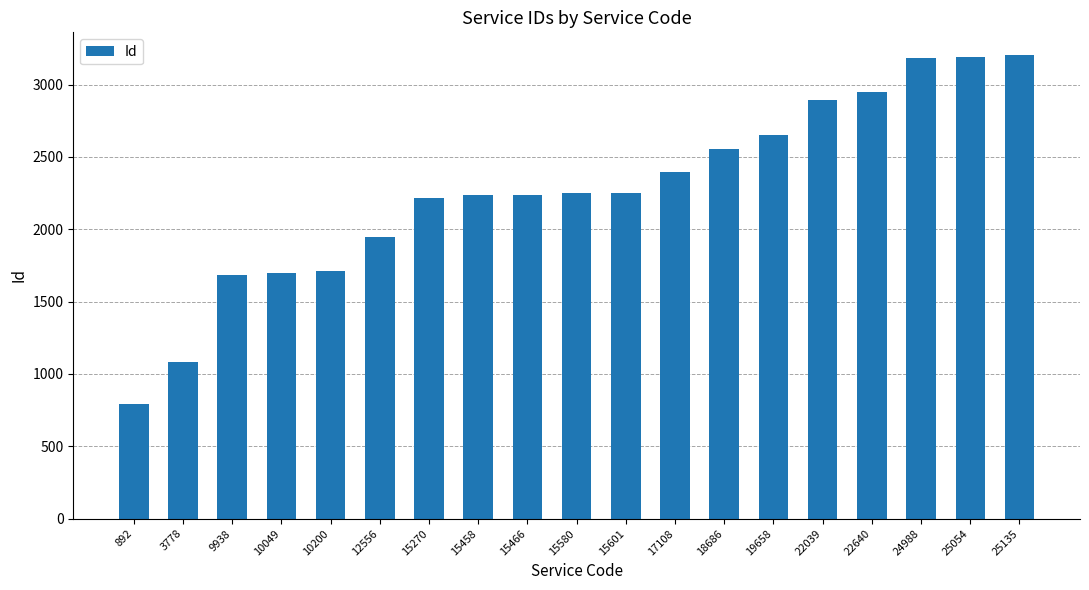

What is the greatest value displayed?

3201